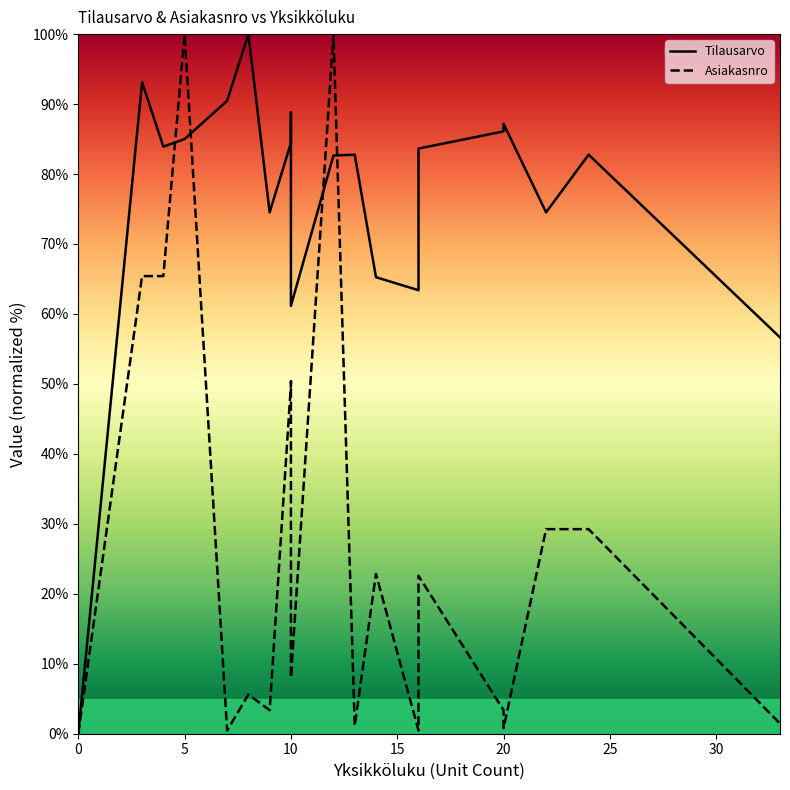

Rank the series at 10 from highest to lowest value.

Tilausarvo, Asiakasnro